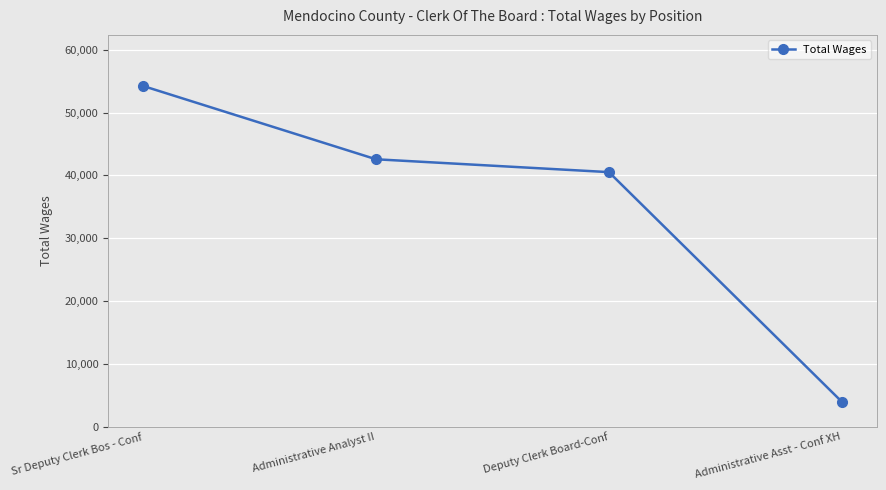

Does the chart have visible grid lines?

Yes